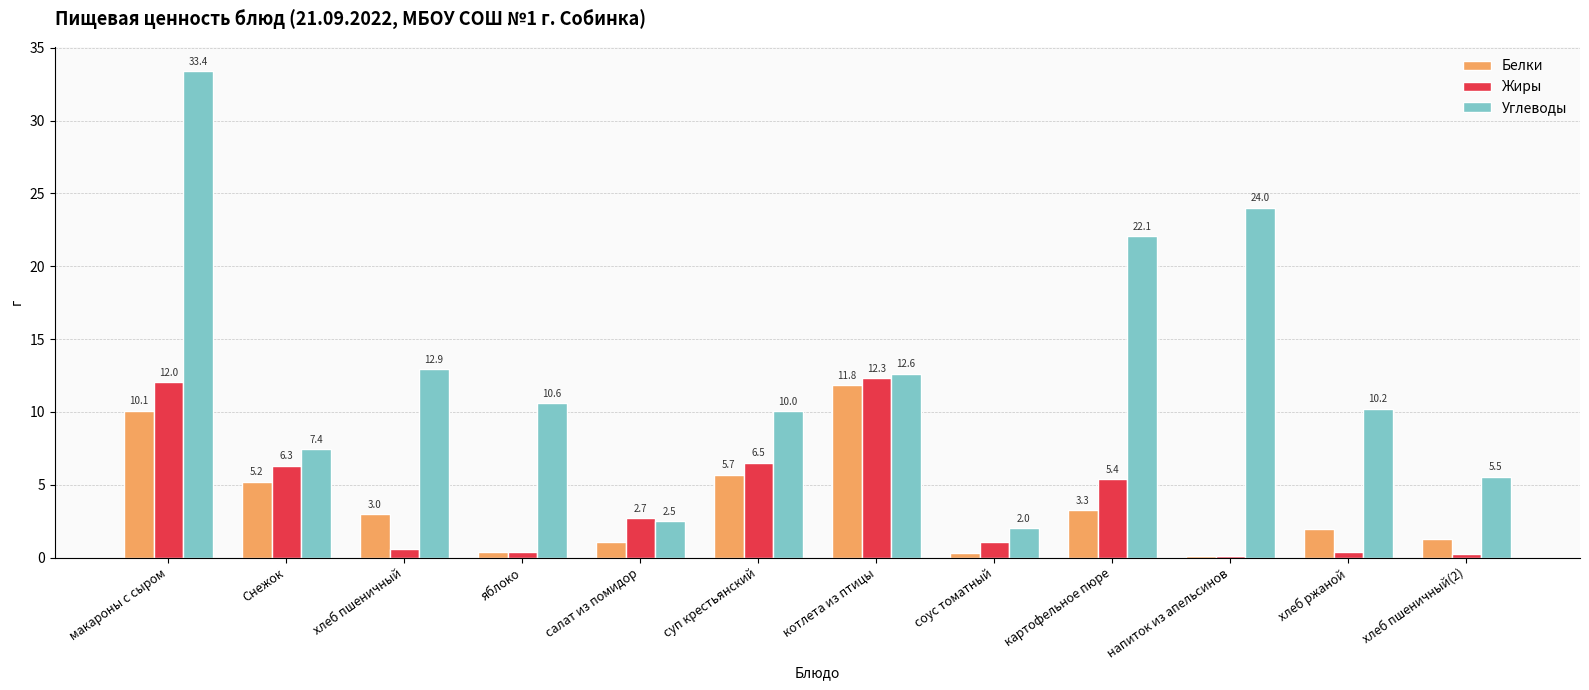

At which label is Углеводы closest to 17?

хлеб пшеничный